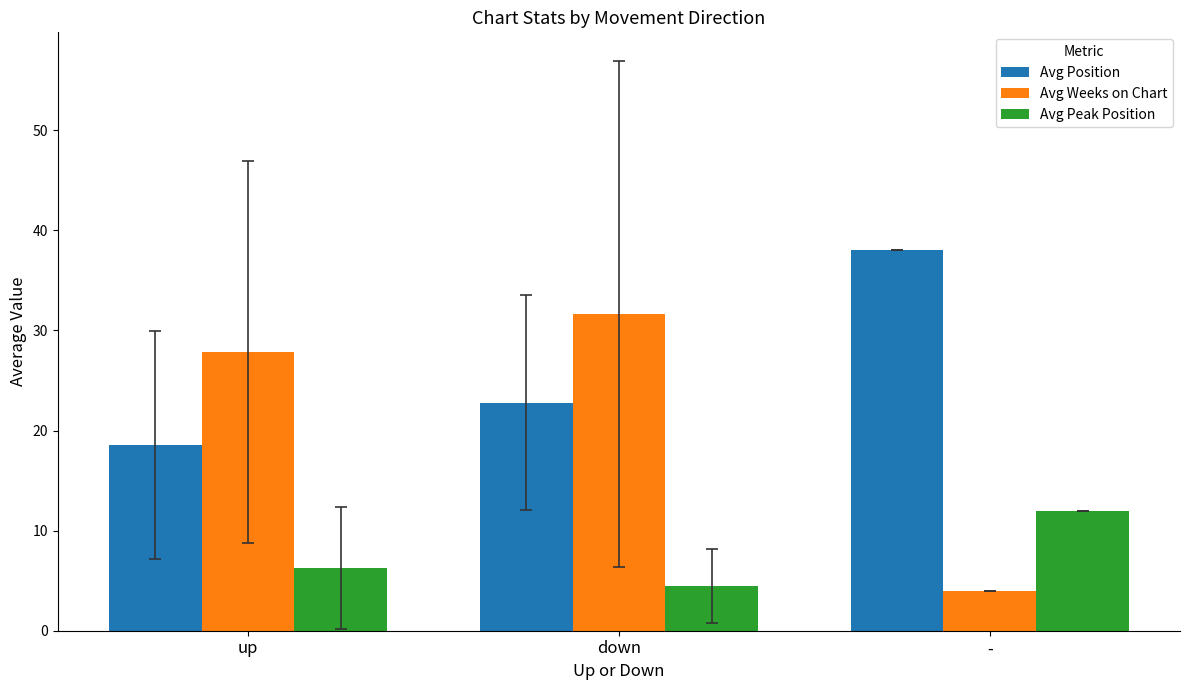

List the labels in order of Avg Peak Position value, smallest first.

down, up, -